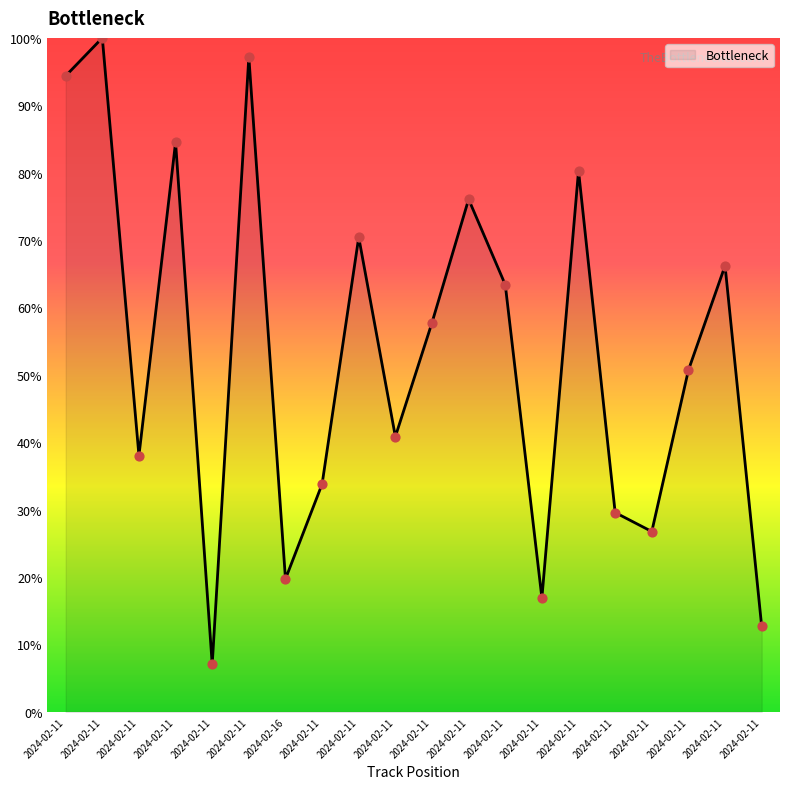

Which has a higher value, 2024-02-16 or 2024-02-11?

2024-02-11